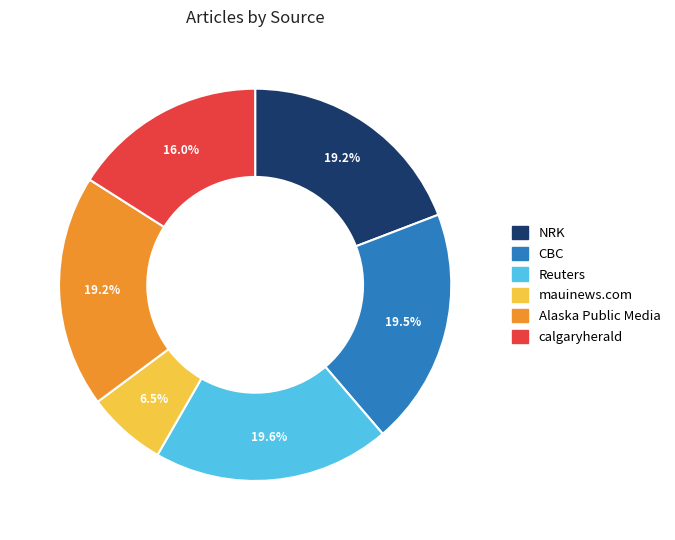

How many segments does this pie chart have?

6